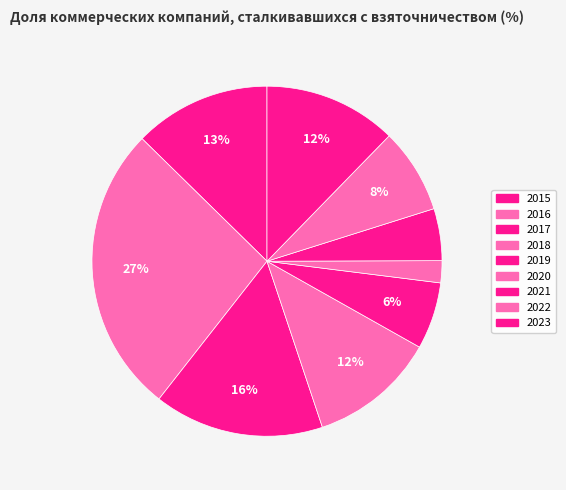

Rank the categories by value from highest to lowest.

2016, 2017, 2015, 2023, 2018, 2022, 2019, 2021, 2020